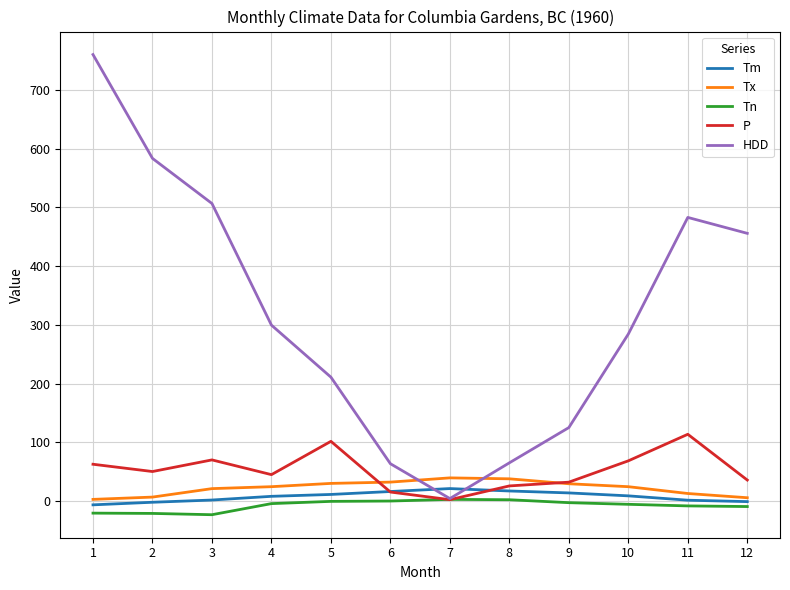

Rank the series by their maximum value, from highest to lowest.

HDD, P, Tx, Tm, Tn